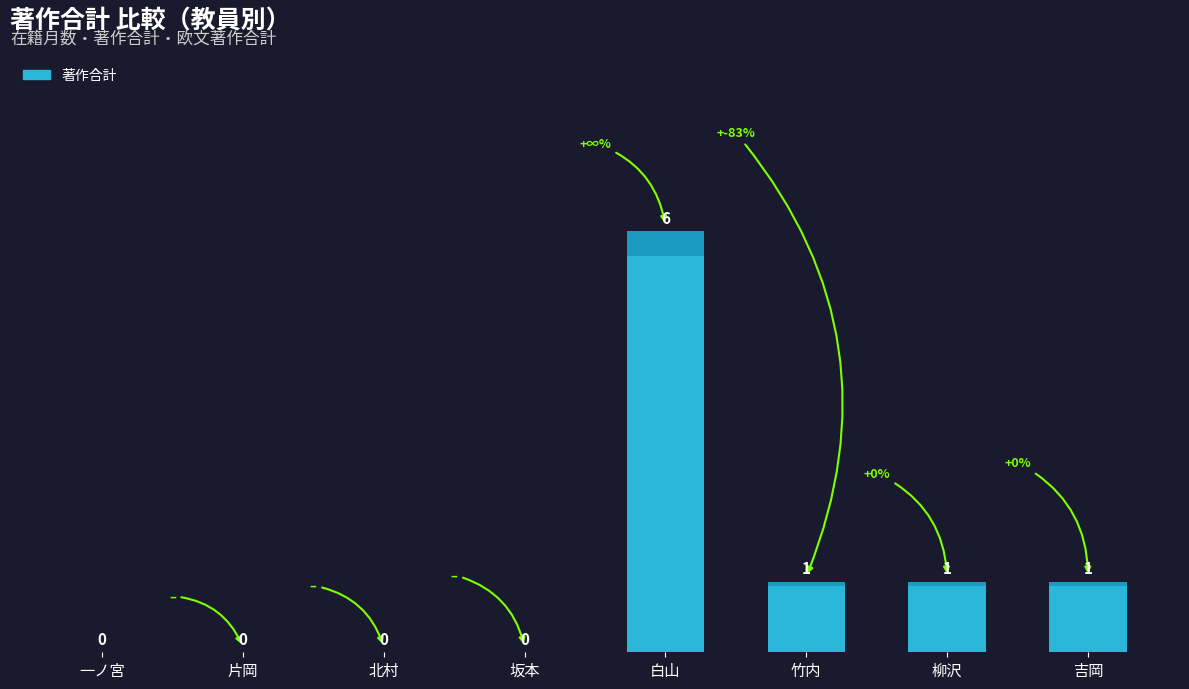

What is the sum of all values?

9